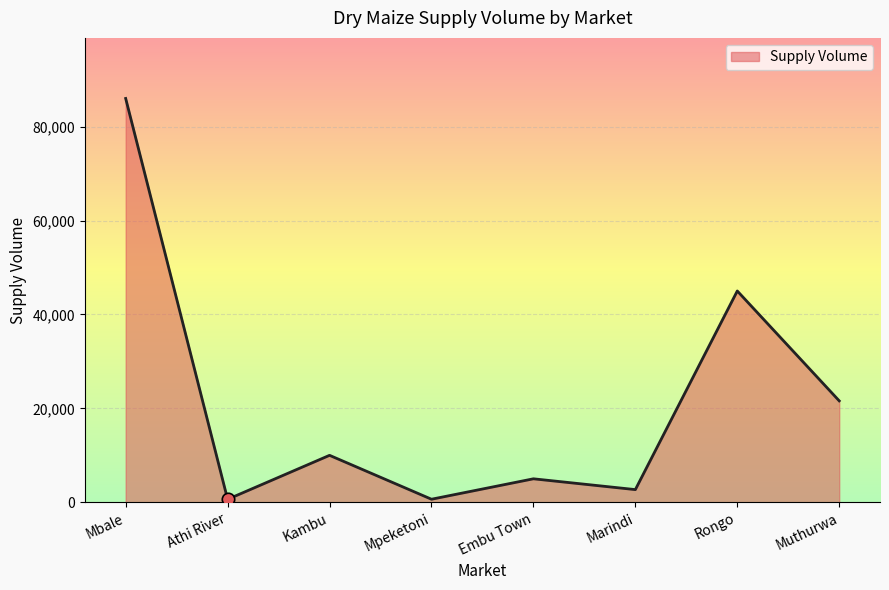

Which has a higher value, Embu Town or Mpeketoni?

Embu Town